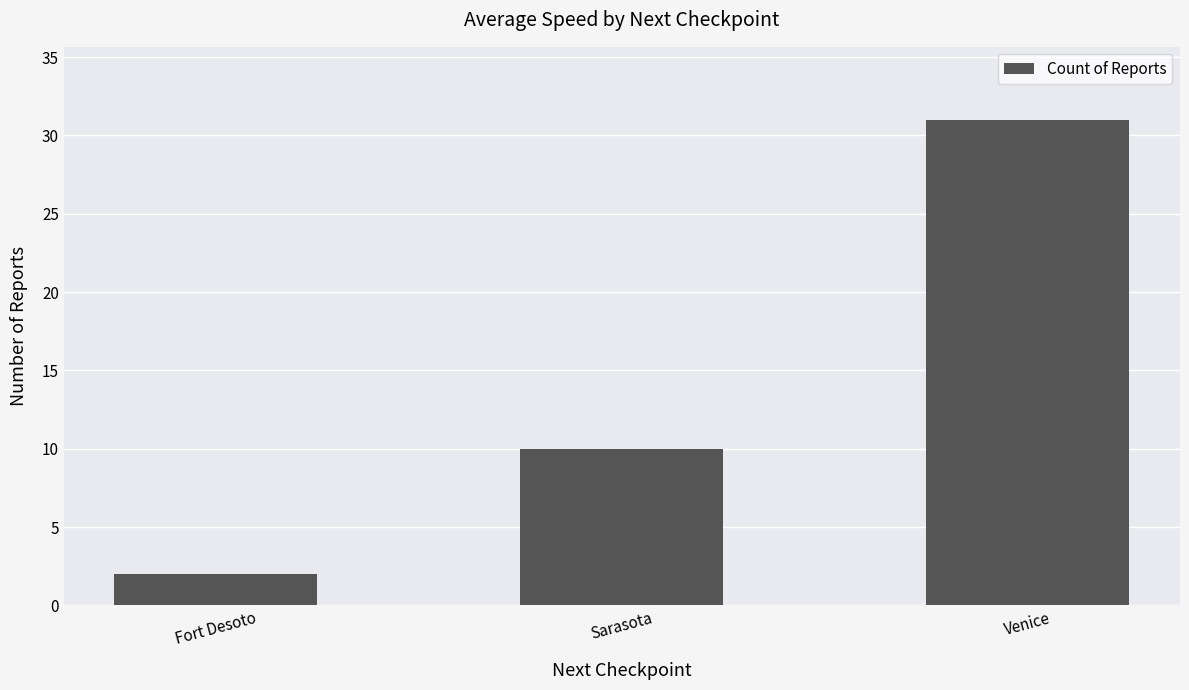

Does the chart contain any negative values?

No